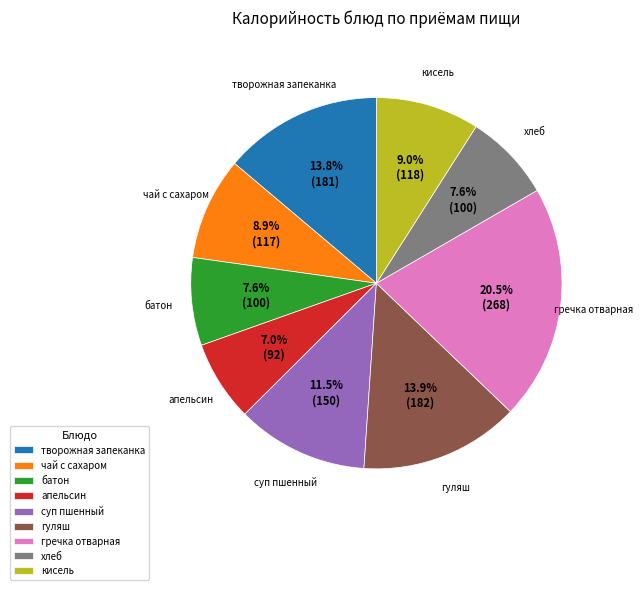

How much of the chart is everything except кисель?

91.0%